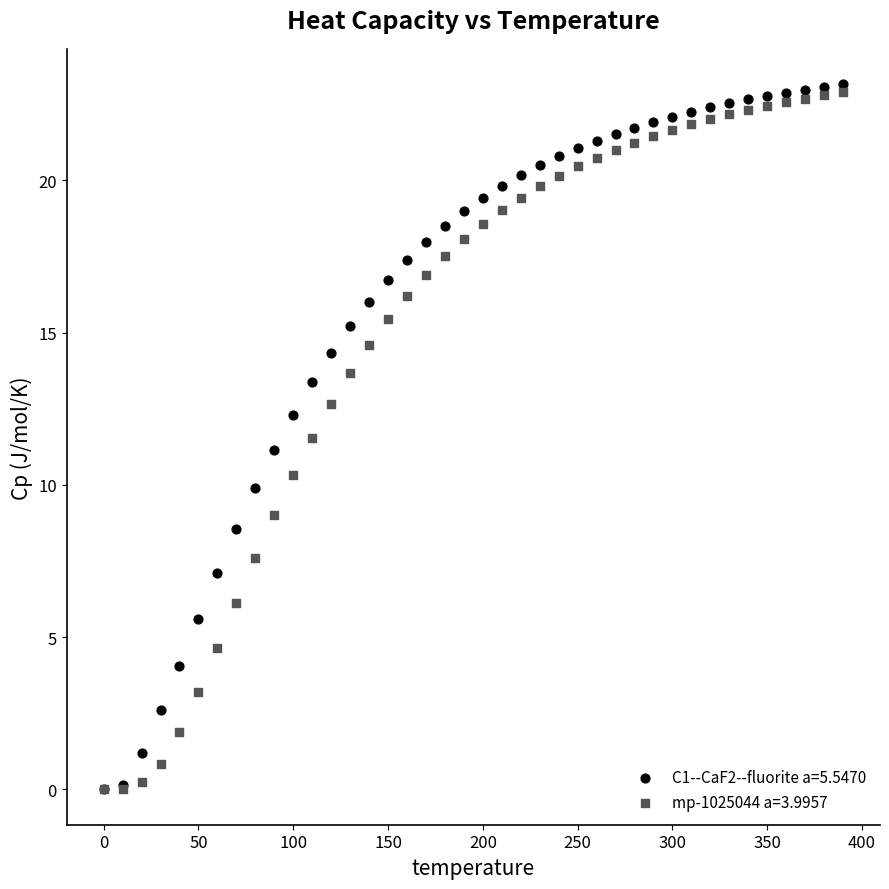

What are all the series names shown in the legend?

C1--CaF2--fluorite a=5.5470, mp-1025044 a=3.9957